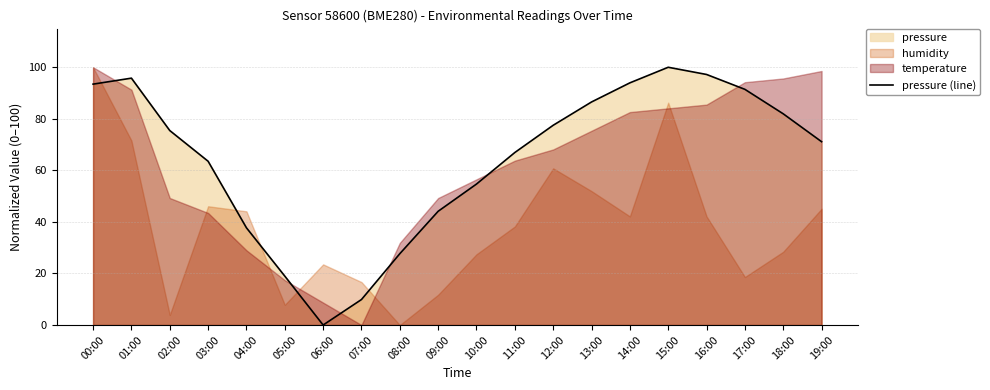

Count the number of categories in the chart.

20